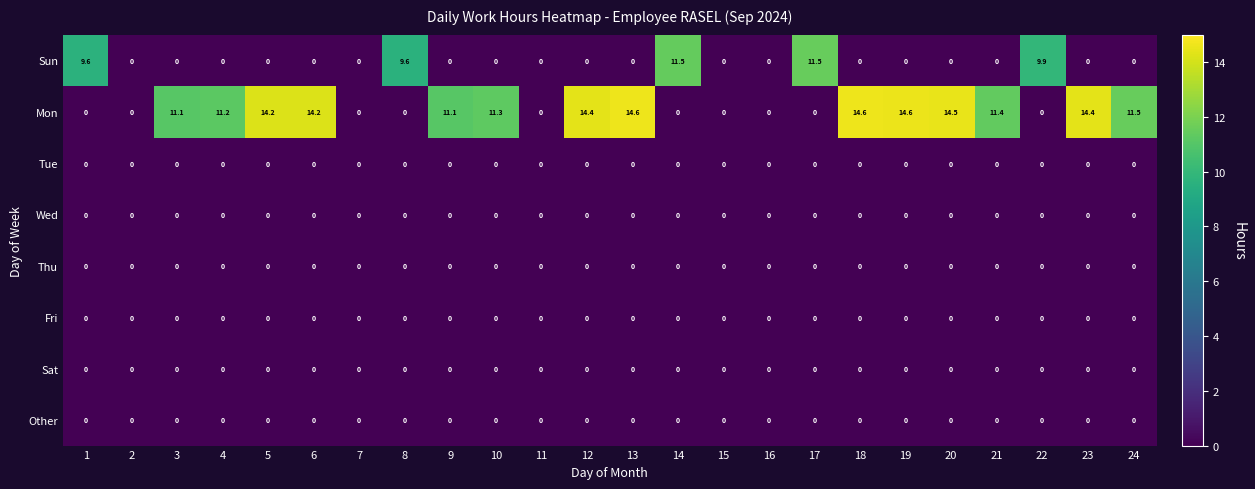

Which series has the widest spread of values?

Mon